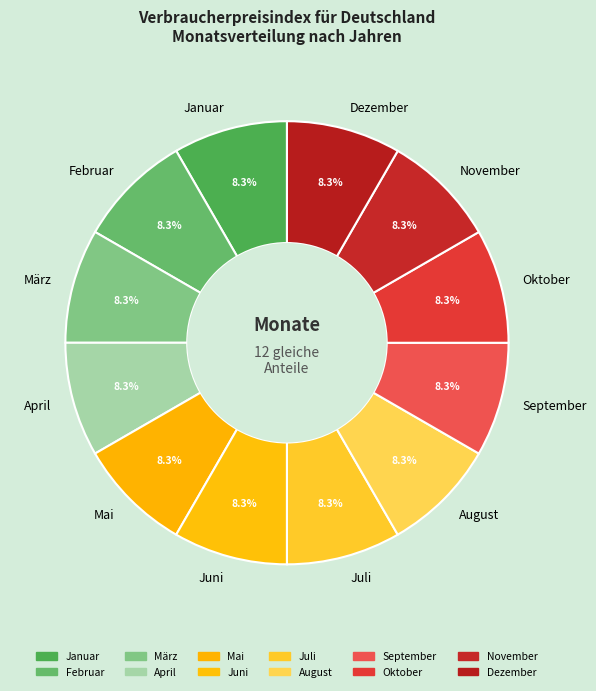

What is the ratio of the value at Februar to the value at März?

1.0